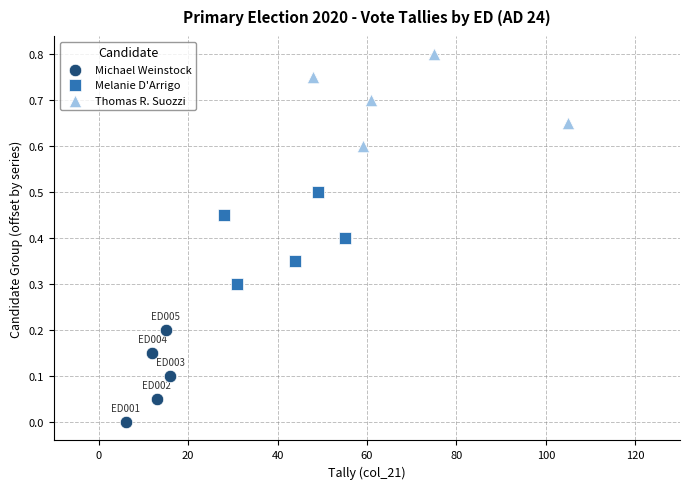

Which series reaches the maximum Y coordinate?

Thomas R. Suozzi